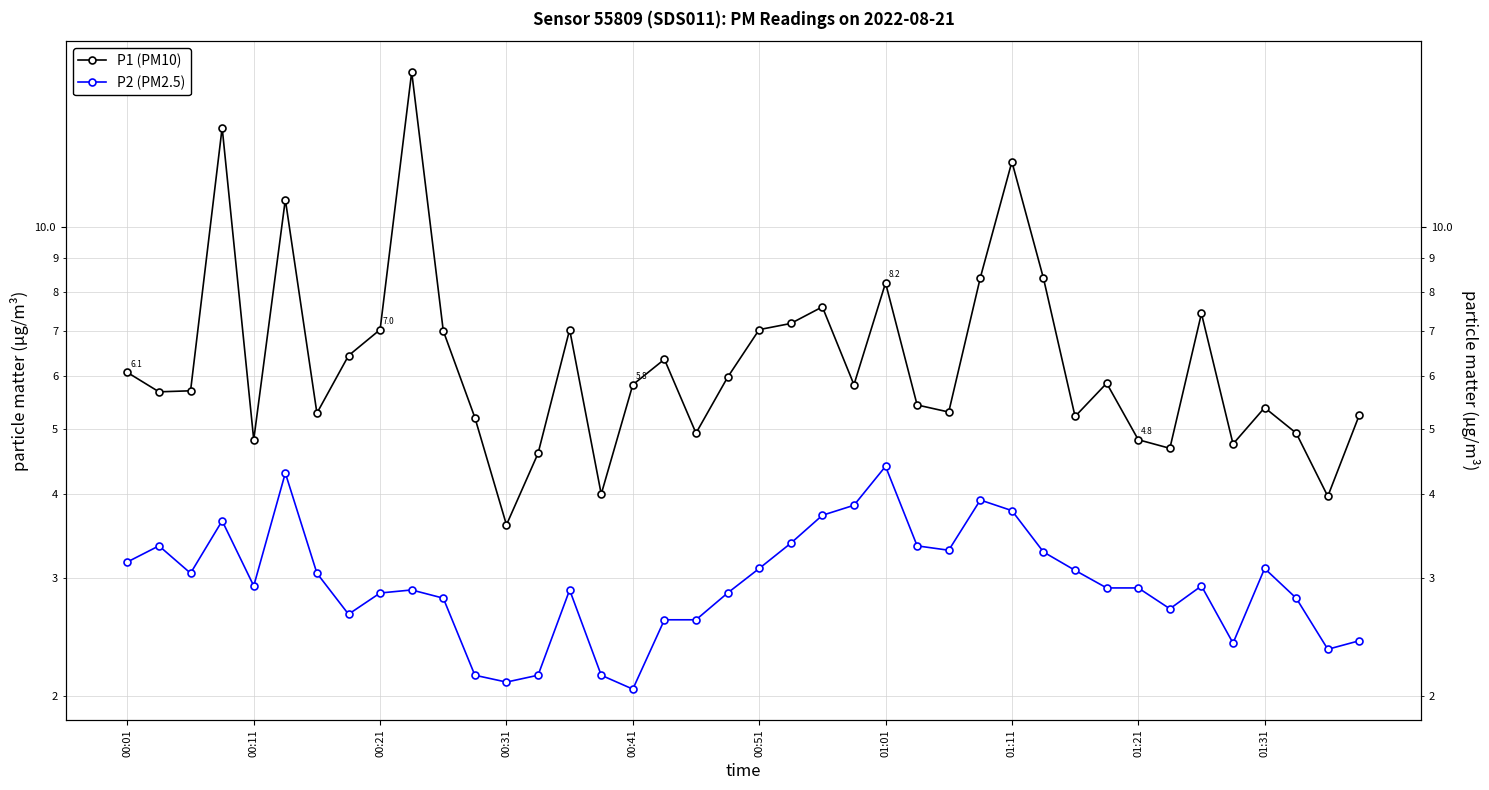

What is the sum of the P2 (PM2.5) values at 19 and 39?

5.3